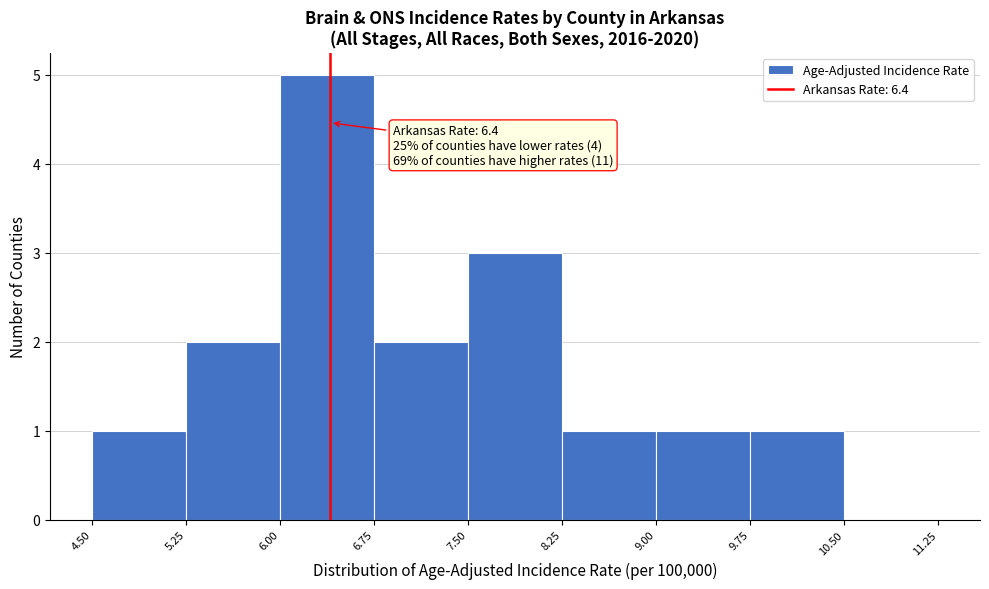

Which range on the x-axis has the tallest bar?

6.00 to 6.75